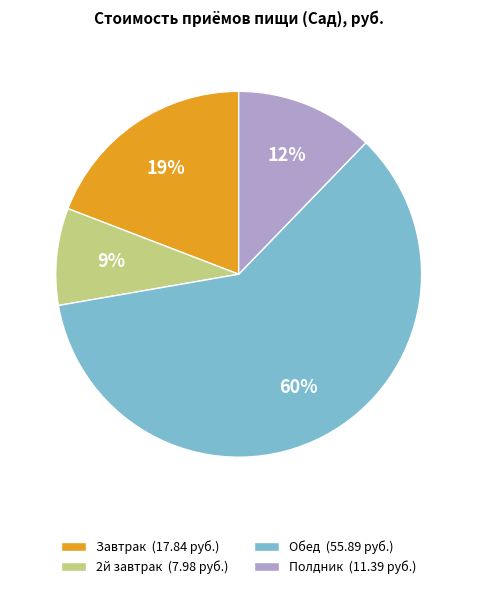

What is the largest slice in the pie chart?

Обед